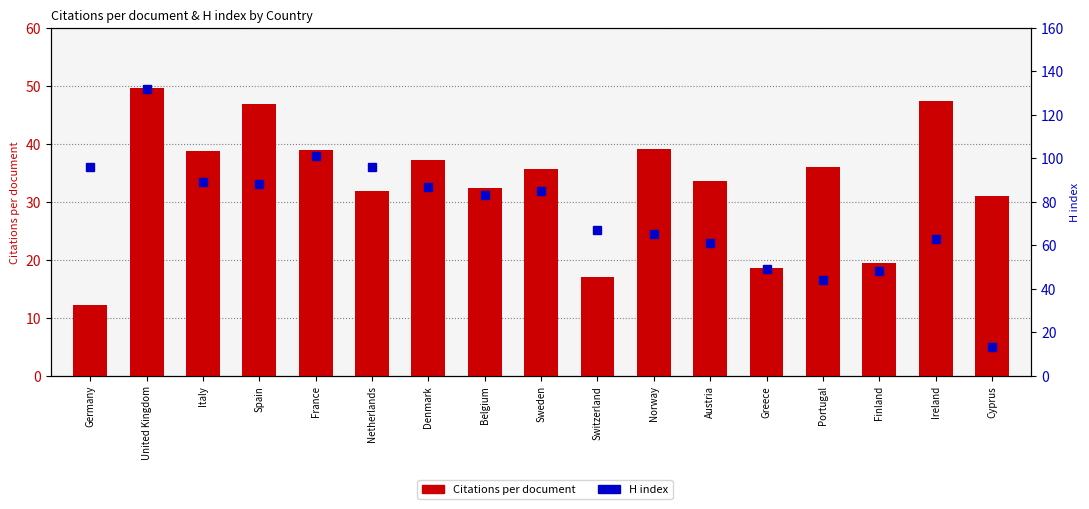

List the series in order of their peak value, highest first.

H index, Citations per document